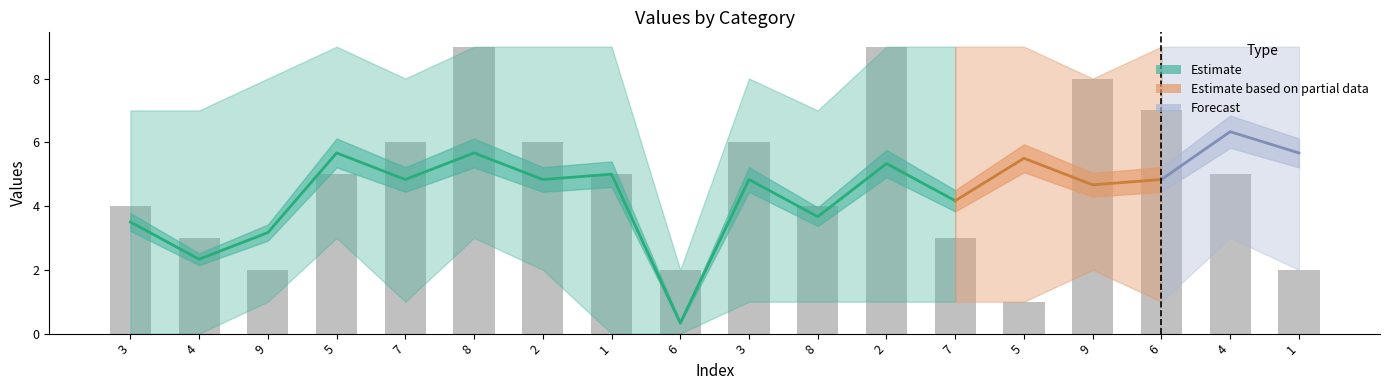

What is the total value across all series at 9?

19